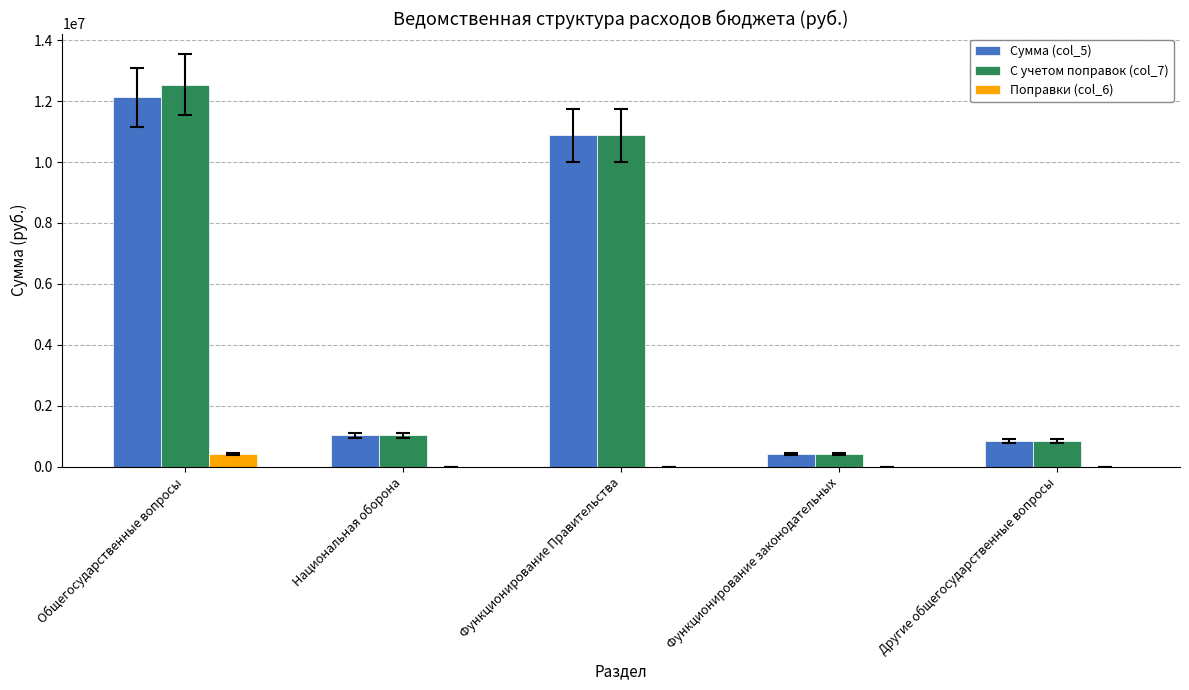

Which label corresponds to the largest value in the chart?

Общегосударственные вопросы